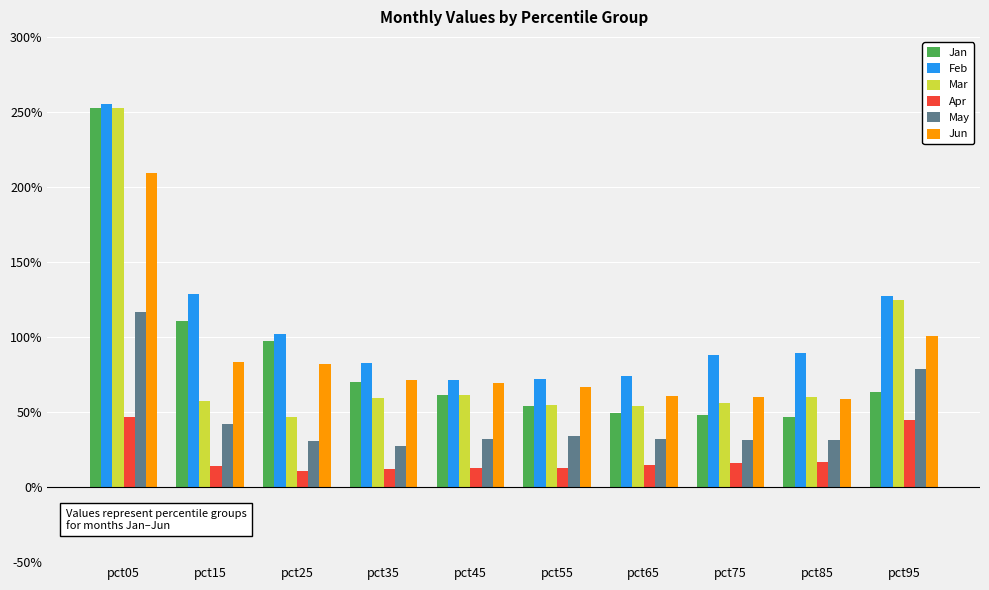

Which has a higher value, pct35 or pct05?

pct05